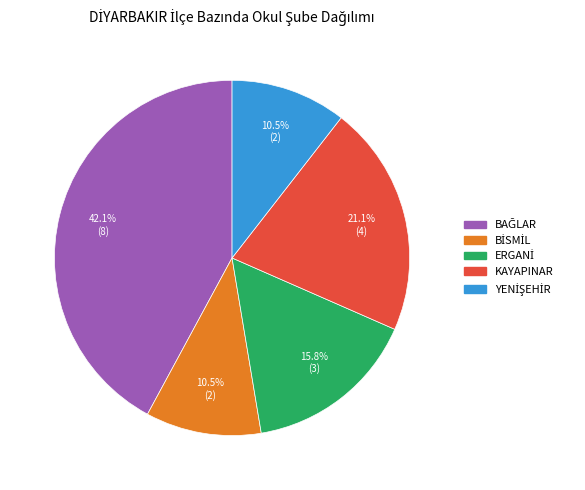

Is there a majority slice in this chart?

No